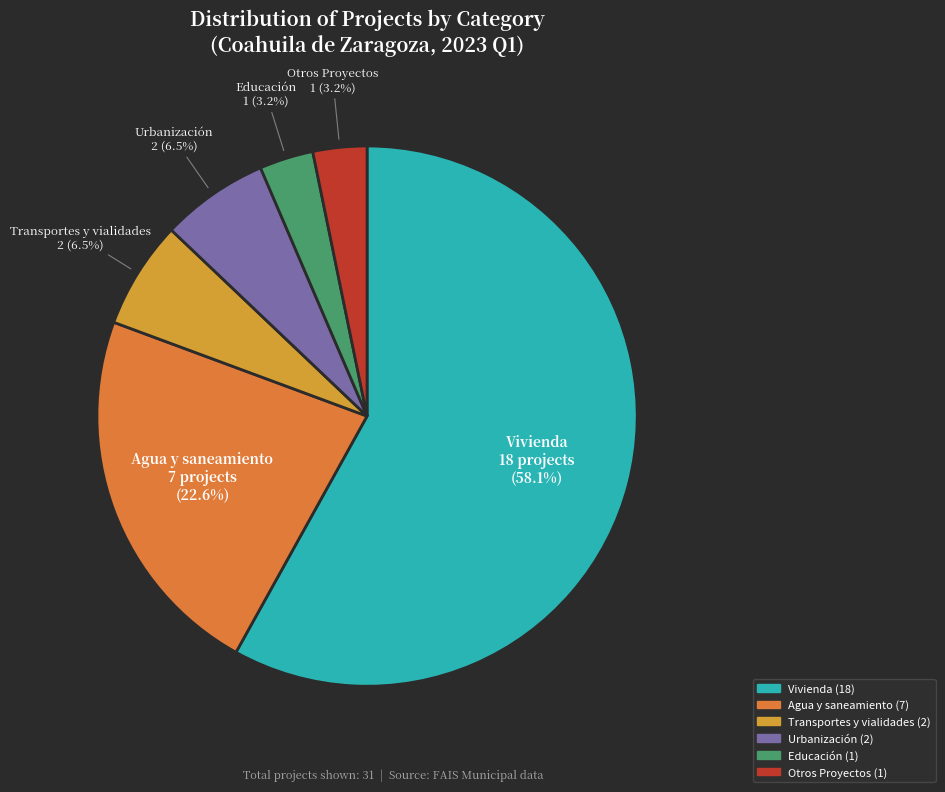

To the nearest percent, what percentage of the pie is Vivienda?

58%